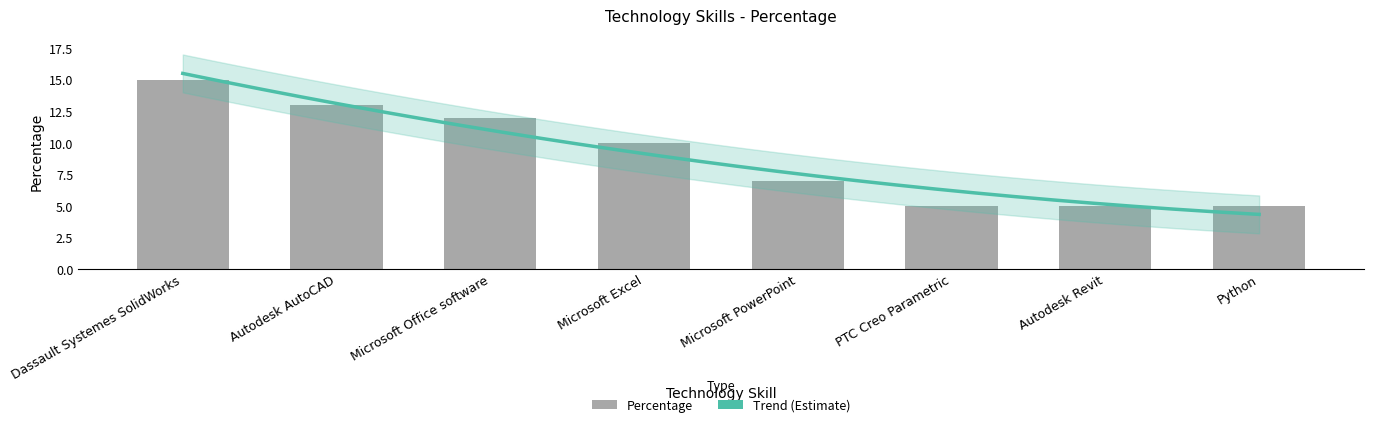

What is the approximate value at Dassault Systemes SolidWorks?

15